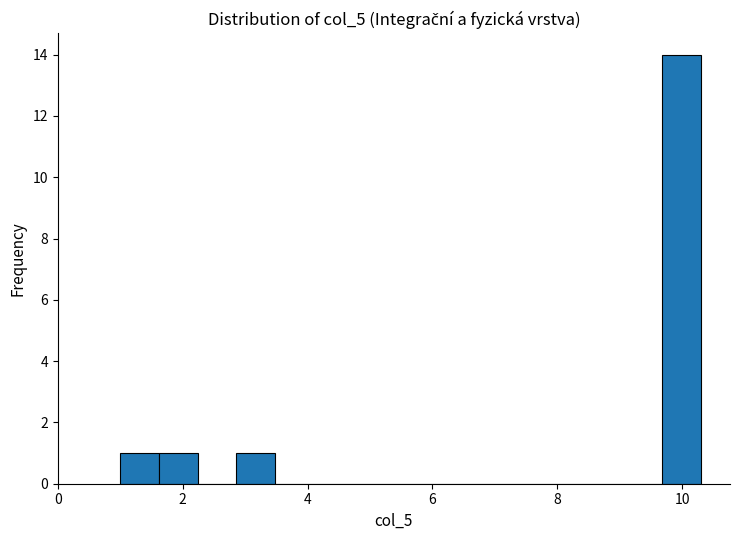

Read against the x-axis, roughly where is the centre of the tallest bar?

10.0